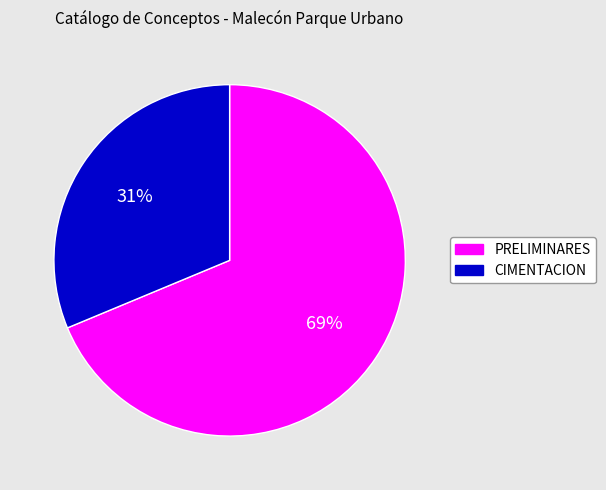

Does any single category account for the majority?

Yes